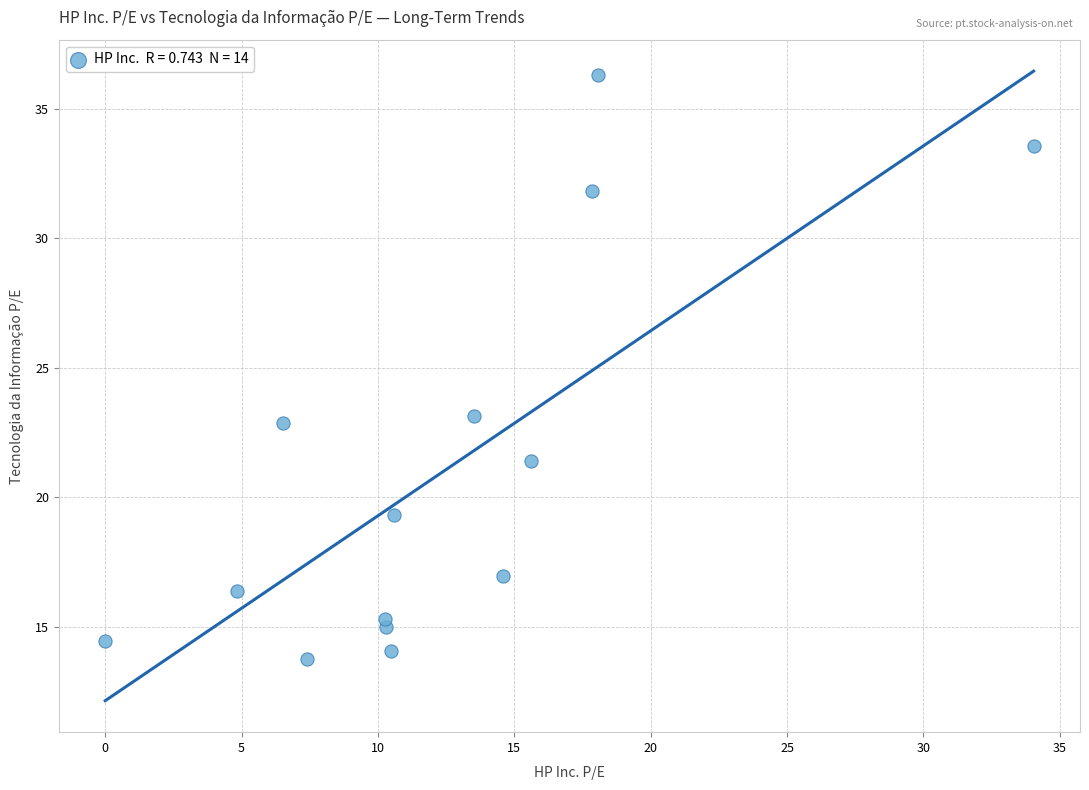

What is the range of X values (max minus min)?

34.0